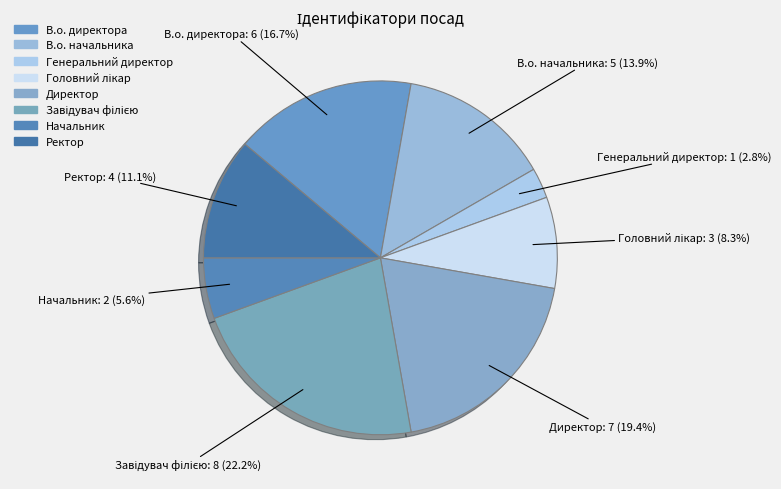

How many segments does this pie chart have?

8